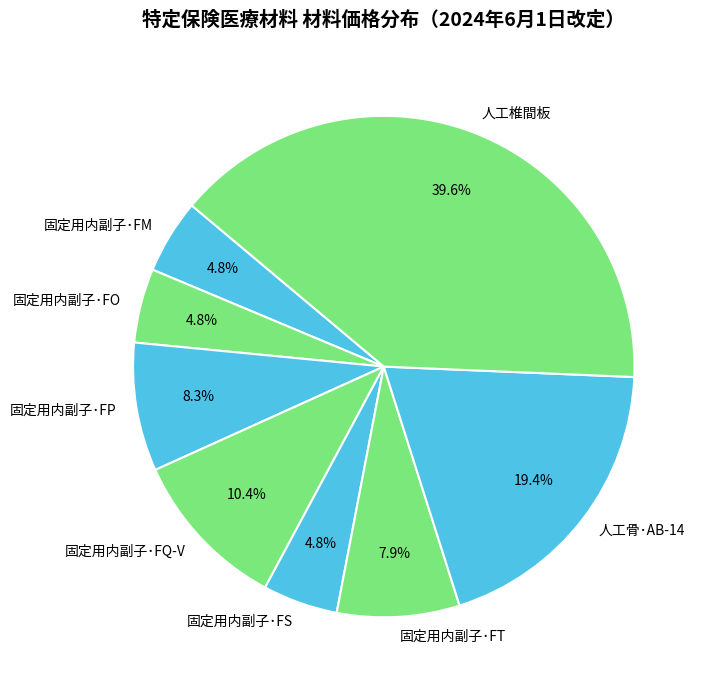

Approximately how many times larger is the value at 固定用内副子･FM compared to 固定用内副子･FT?

0.6